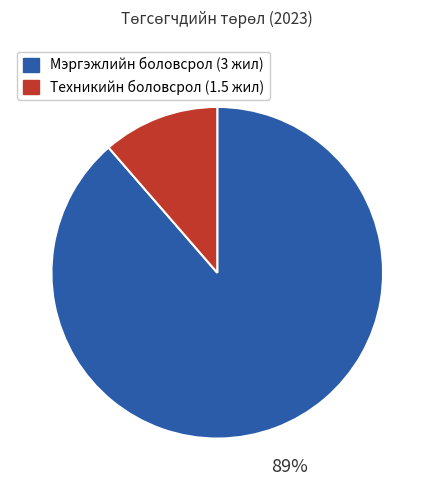

Which slice is the smallest?

Техникийн боловсрол (1.5 жил)